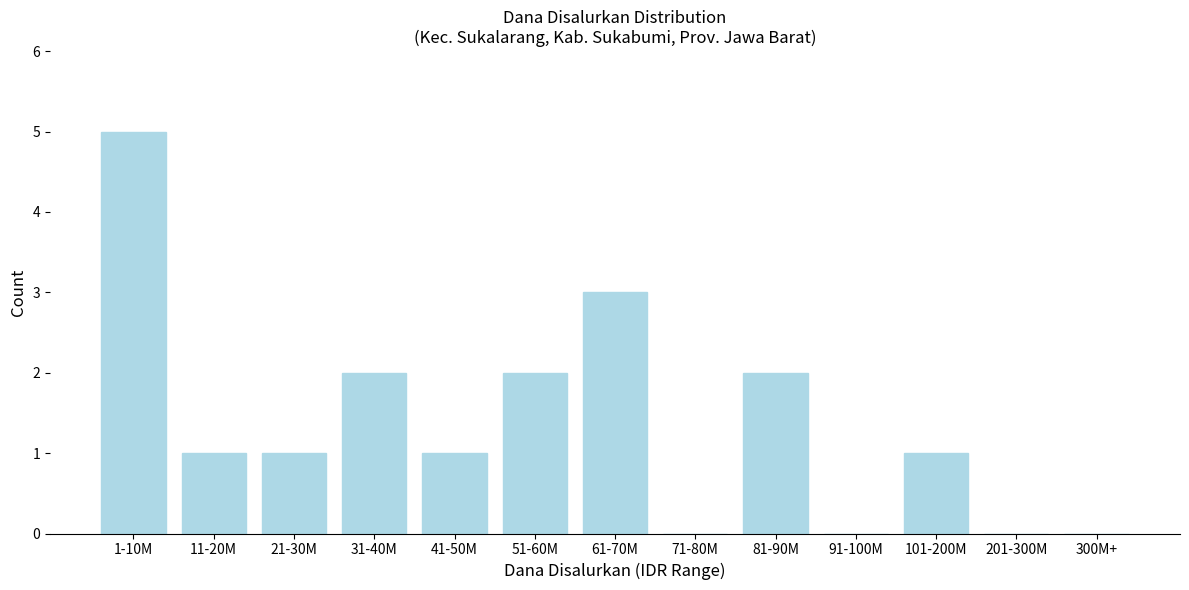

Reading left to right, extract all data points from this chart.

1-10M=5	11-20M=1	21-30M=1	31-40M=2	41-50M=1	51-60M=2	61-70M=3	71-80M=0	81-90M=2	91-100M=0	101-200M=1	201-300M=0	300M+=0